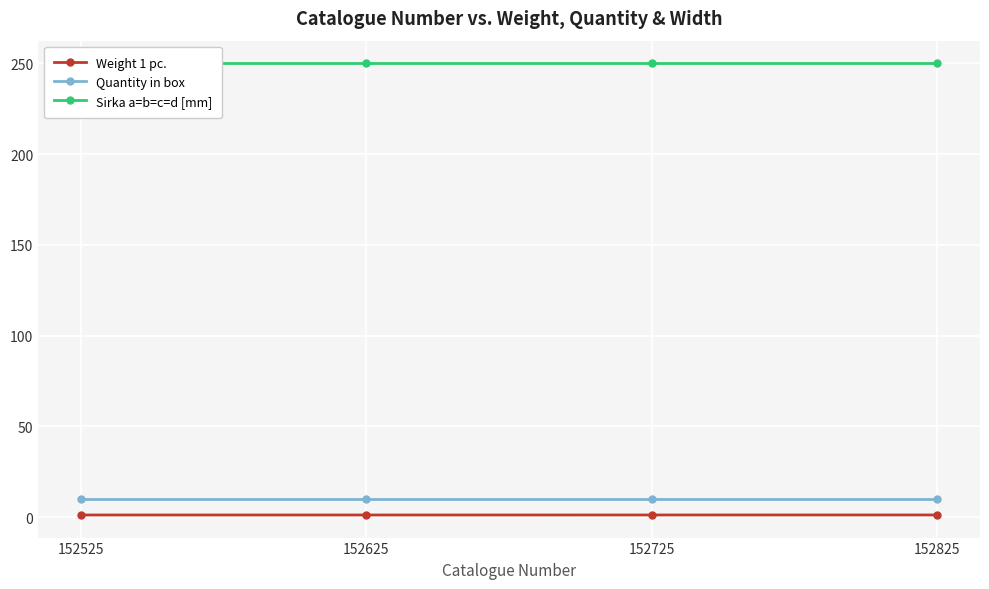

Rank the series at 152625 from lowest to highest value.

Weight 1 pc., Quantity in box, Sirka a=b=c=d [mm]